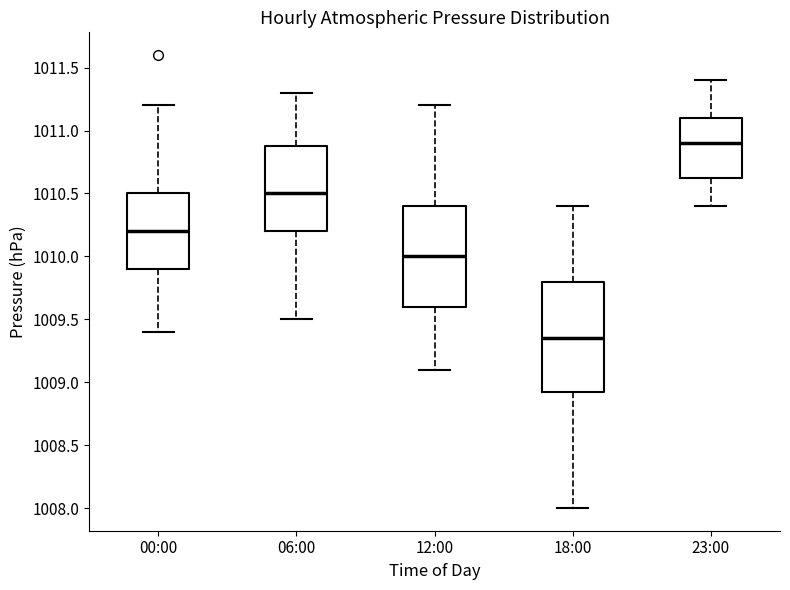

Reading left to right, transcribe this box plot: for each box, give where its median line is, the range the box spans, and where its two whiskers end, as read against the y-axis. The values are not printed on the chart, so give them approximately, as read against the axis.

00:00: median 1010.20, box 1009.90 to 1010.50, whiskers 1009.40 to 1011.20
06:00: median 1010.50, box 1010.20 to 1010.90, whiskers 1009.50 to 1011.30
12:00: median 1010.00, box 1009.60 to 1010.40, whiskers 1009.10 to 1011.20
18:00: median 1009.35, box 1008.95 to 1009.80, whiskers 1008.00 to 1010.40
23:00: median 1010.90, box 1010.65 to 1011.10, whiskers 1010.40 to 1011.40